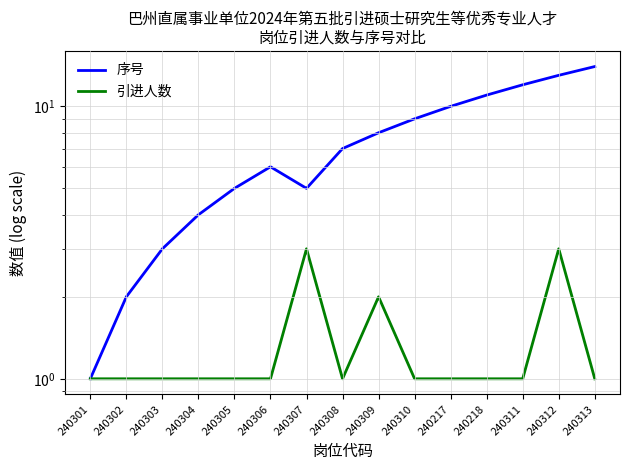

Which category has the highest value across all series?

240313